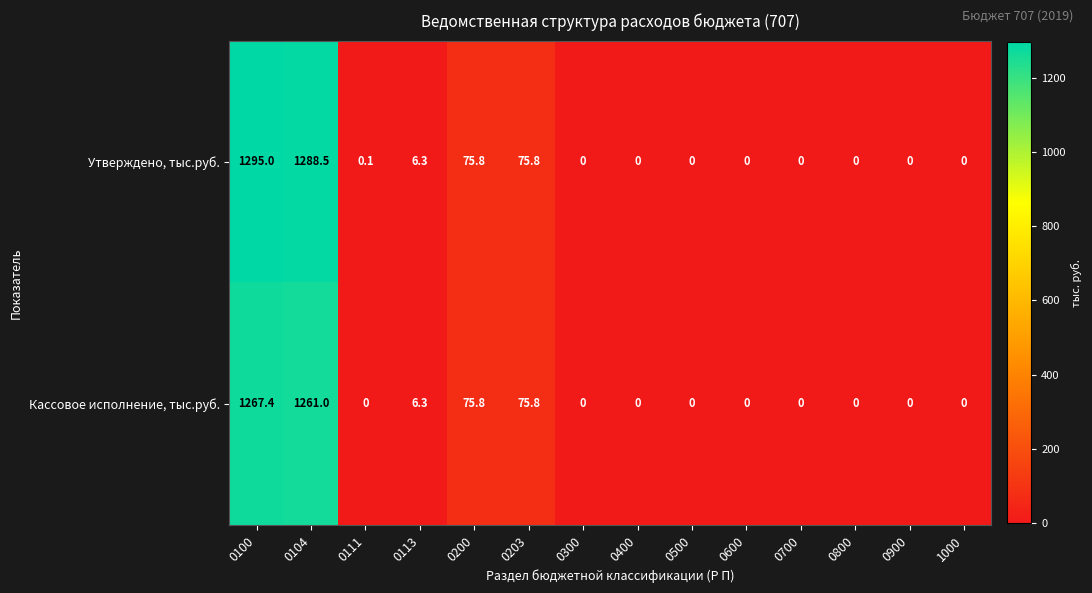

List the series in order of their peak value, highest first.

Утверждено, тыс.руб., Кассовое исполнение, тыс.руб.